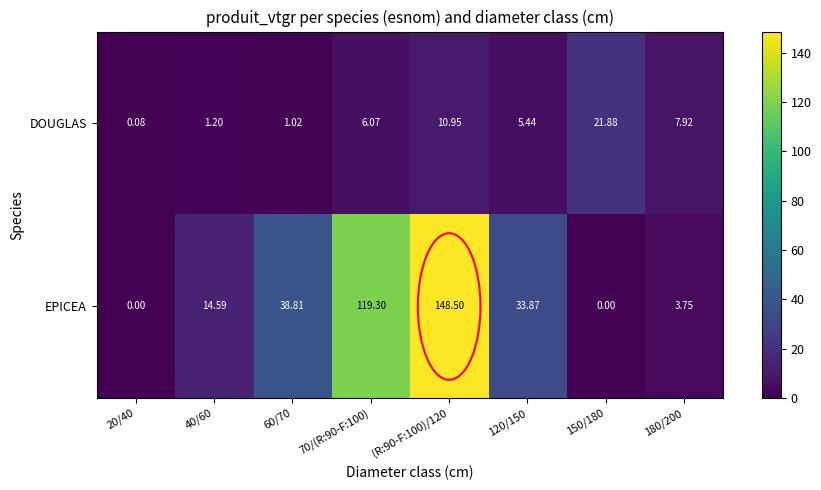

Count the number of categories in the chart.

8